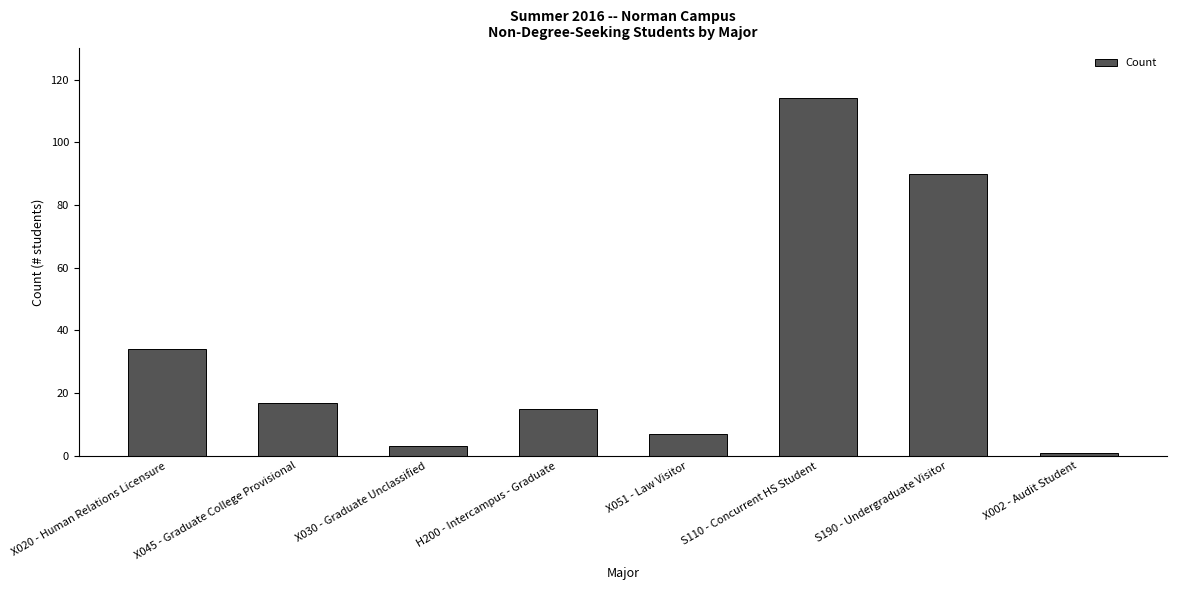

What is the change in value from X020 - Human Relations Licensure to X045 - Graduate College Provisional?

-17